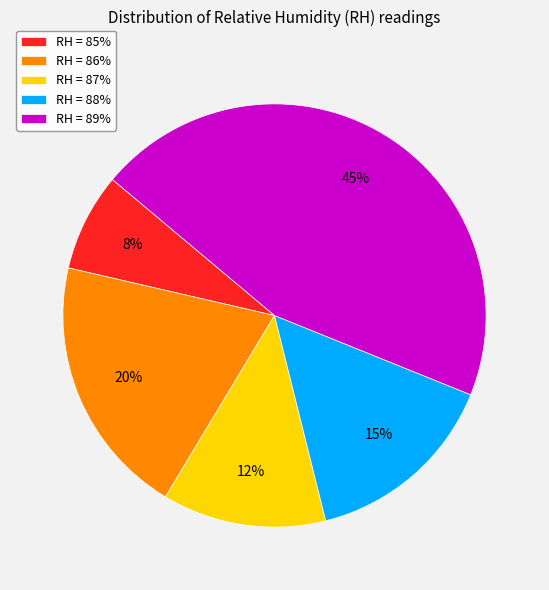

To the nearest percent, what is the difference between the largest and smallest slice percentages?

37%